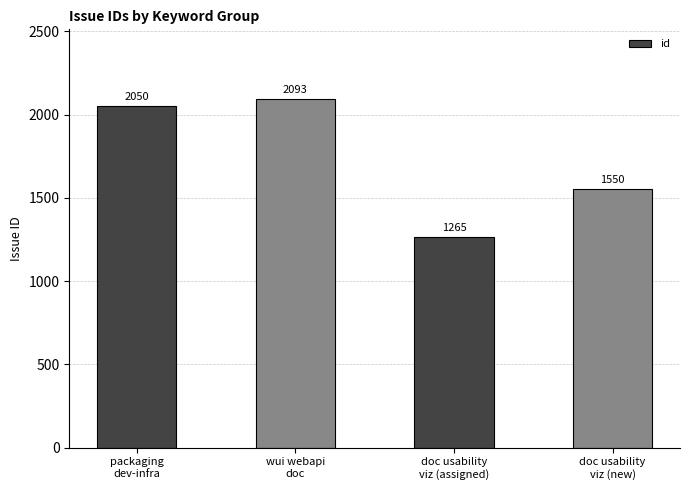

What is the maximum value shown in the chart?

2093